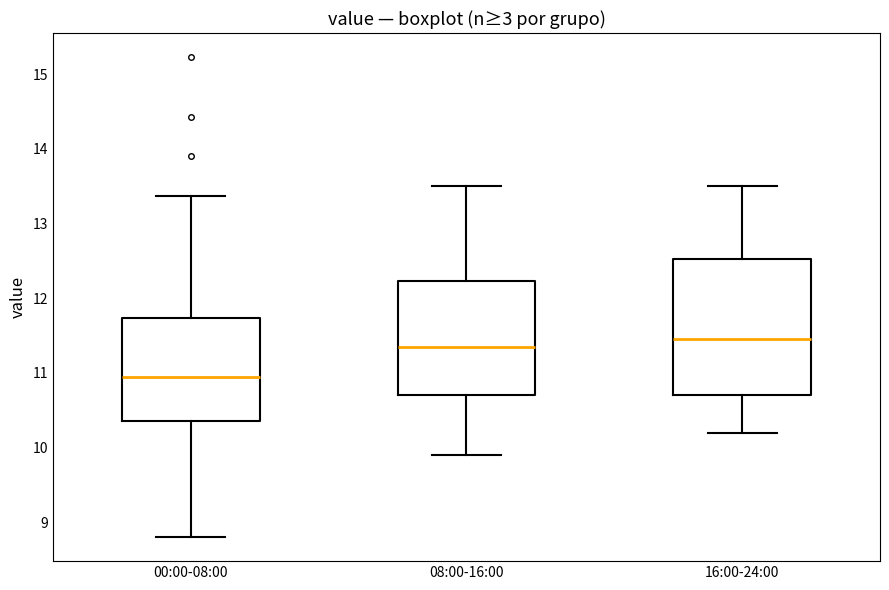

Where does the upper whisker of the box for 08:00-16:00 end on the y-axis? The values are not printed on the chart, so give them approximately, as read against the axis.

13.5